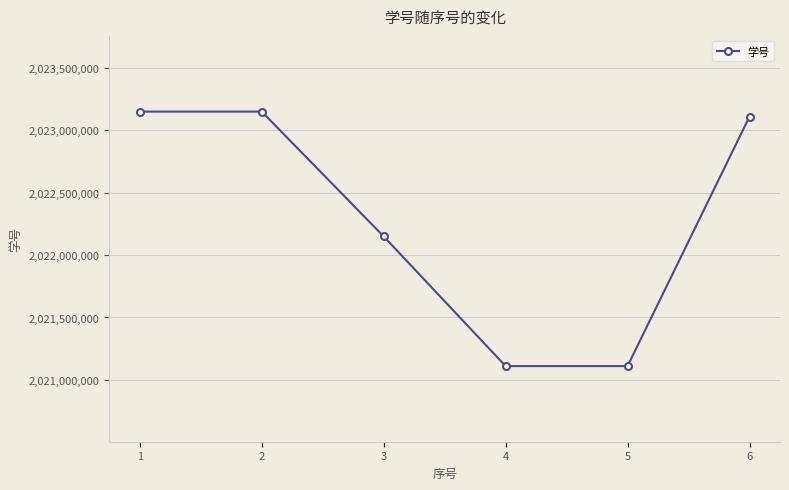

What is the minimum value shown in the chart?

2021110256